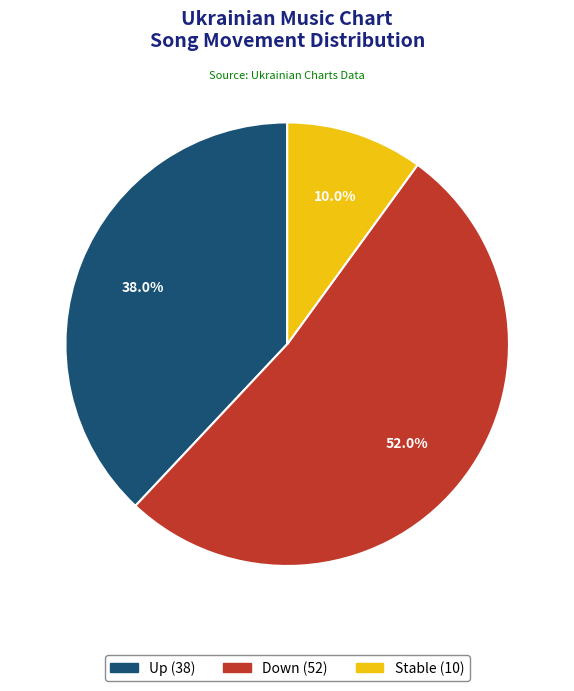

Is there a majority slice in this chart?

Yes